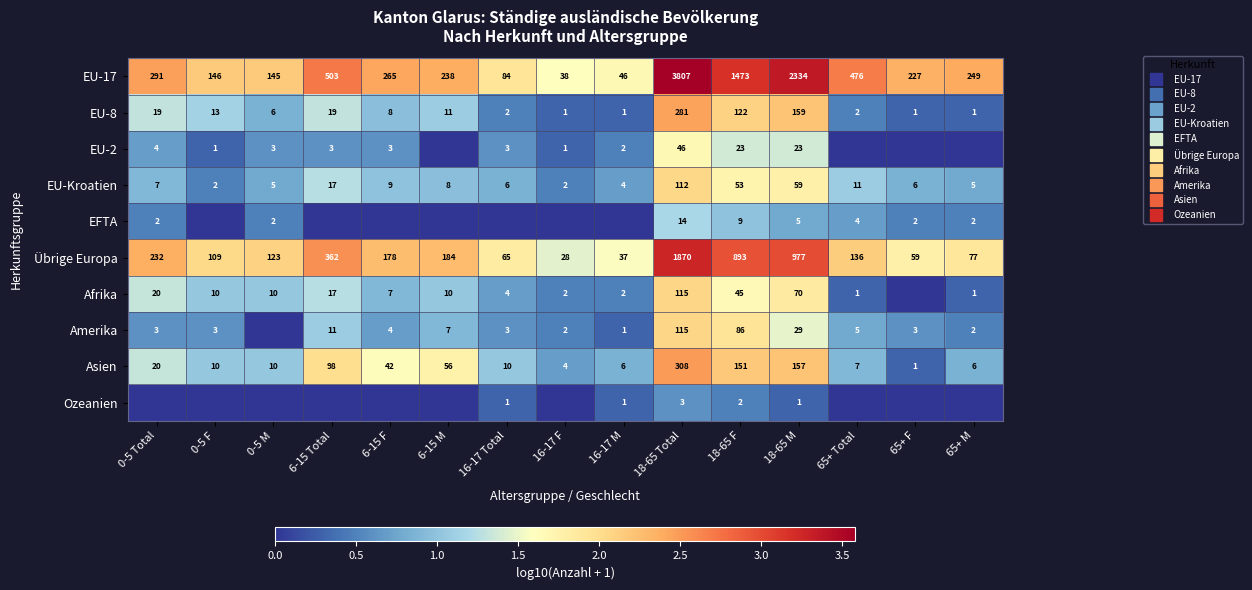

At which category is the sum across all series the highest?

18-65 Total